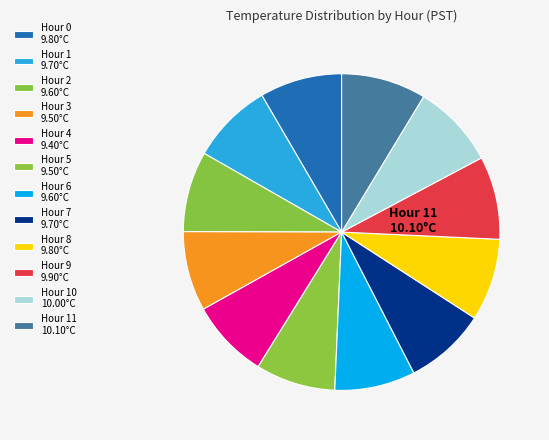

How many segments does this pie chart have?

12